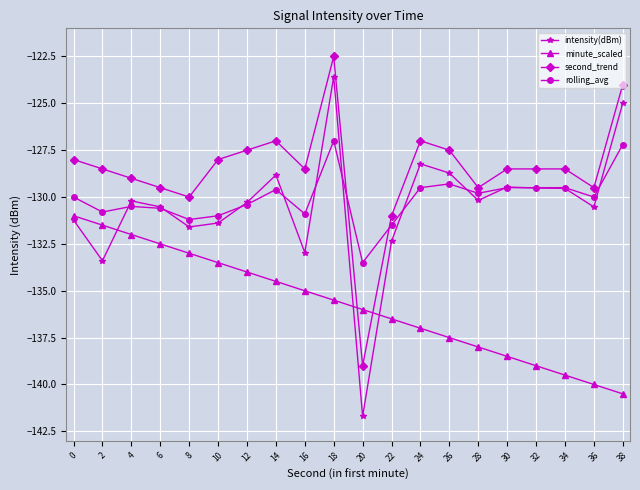

What is the total value across all series at 8?

-525.8